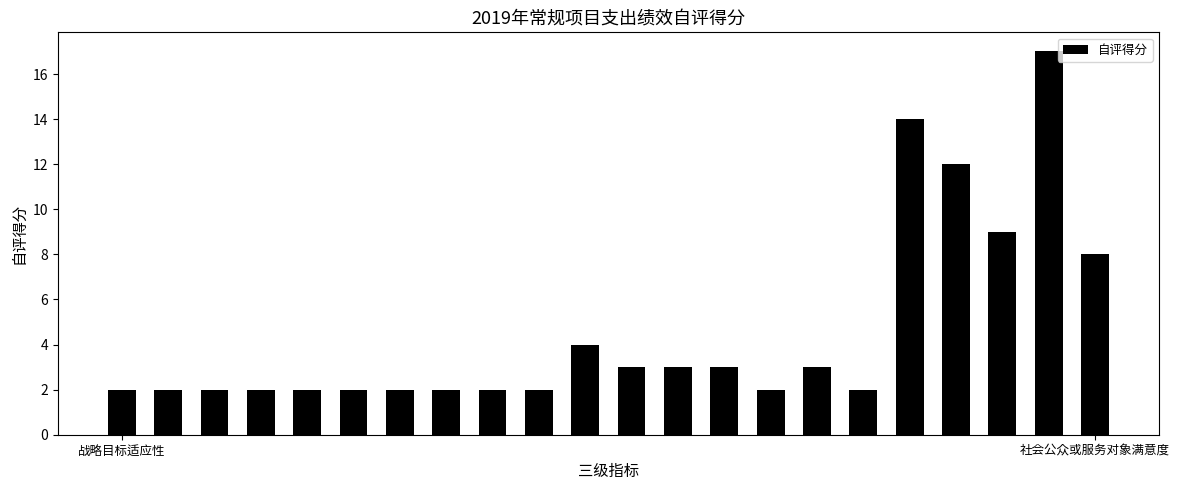

What is the sum of all values?

100.0